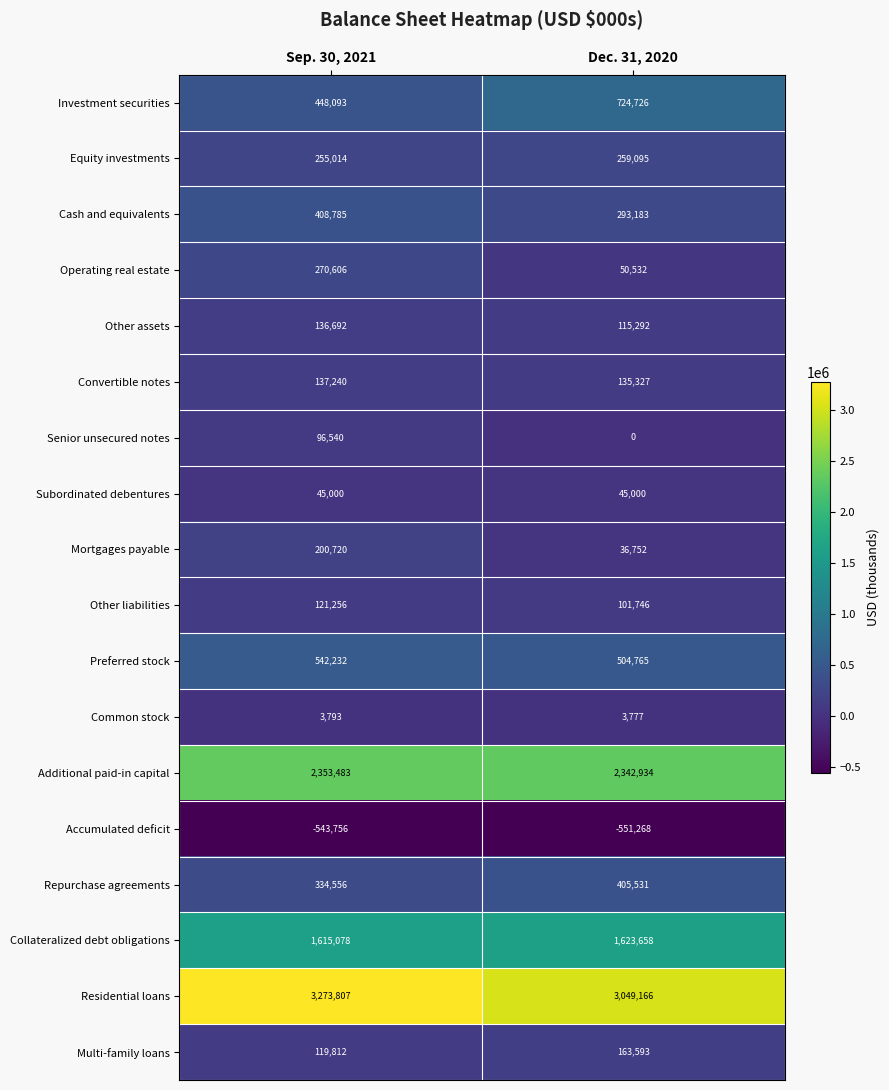

Which series changed the most between Sep. 30, 2021 and Dec. 31, 2020?

Investment securities